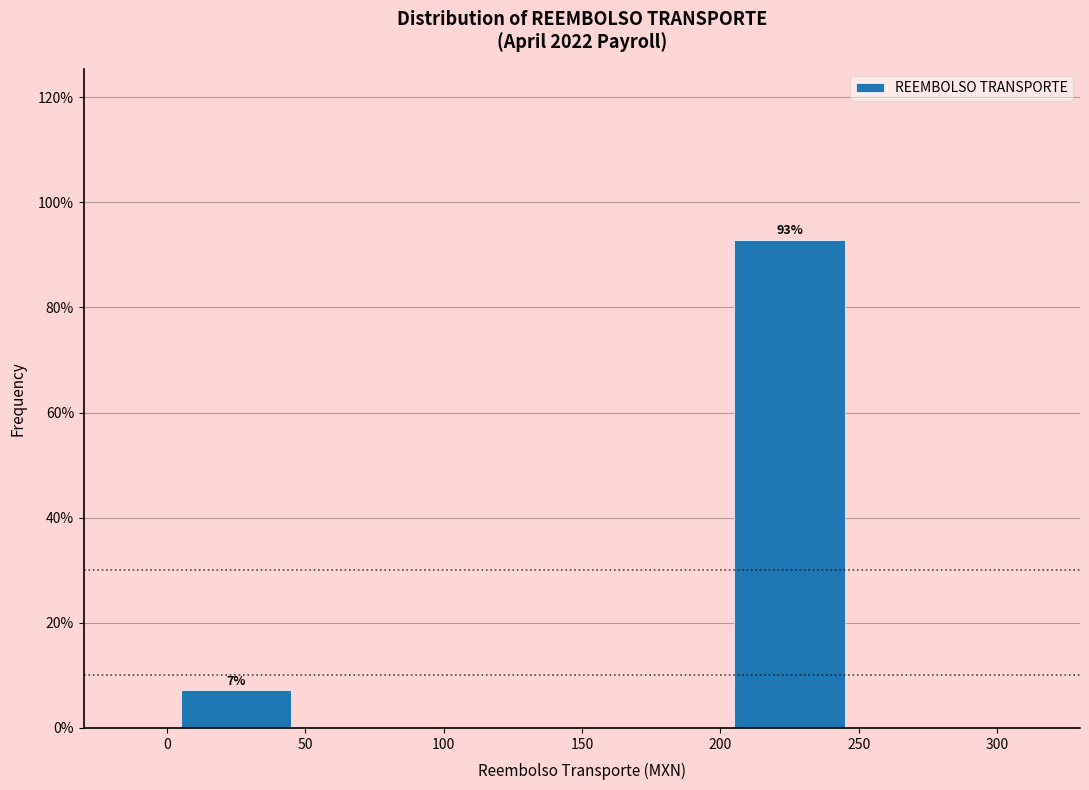

Which range on the x-axis has the tallest bar?

200 to 250